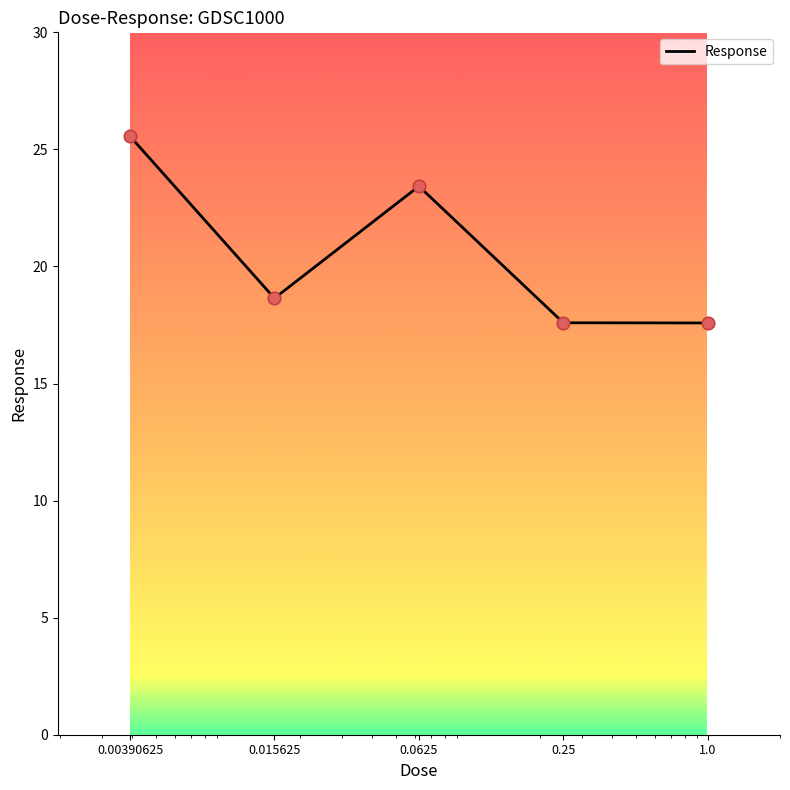

True or false: there are more than 0 points higher than both neighbors.

True